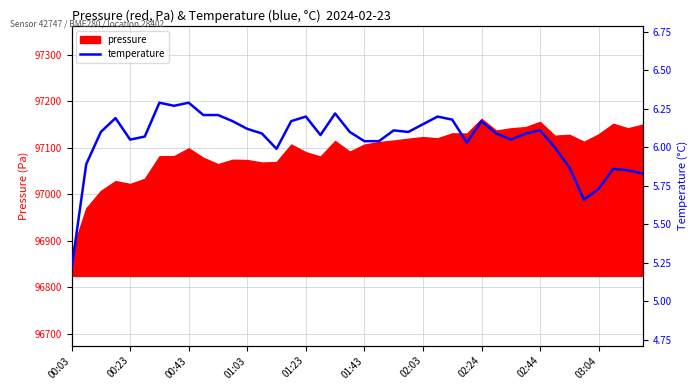

How many points are higher than both their immediate neighbors (excluding endpoints)?

10